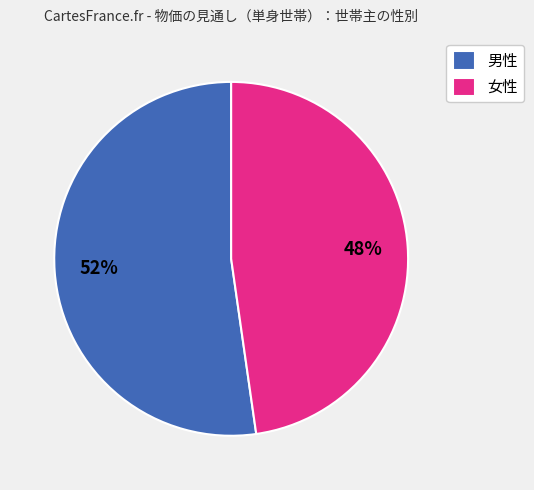

Do 女性 and 男性 together represent more than half of the pie?

Yes